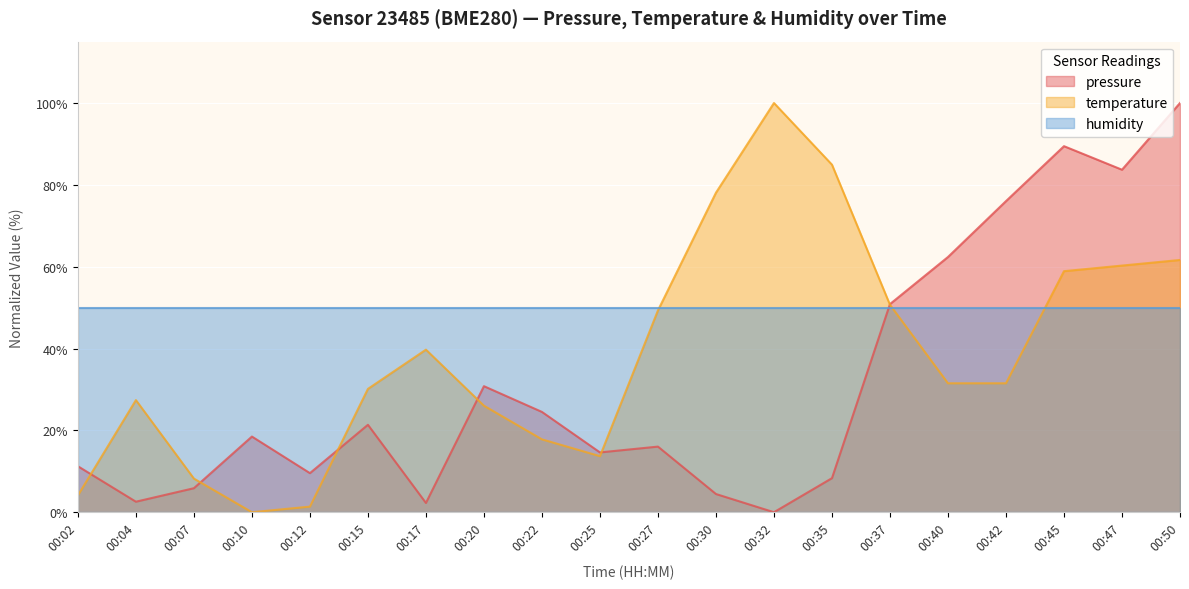

What is the sum of all temperature values?

775.3